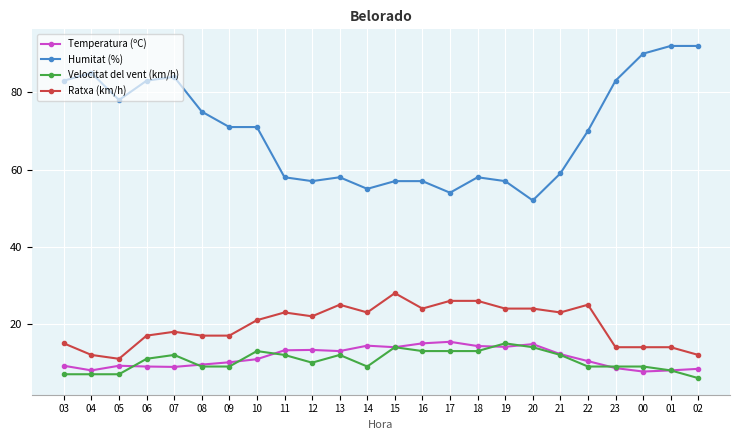

What is the label of the 4th point from the left?

06